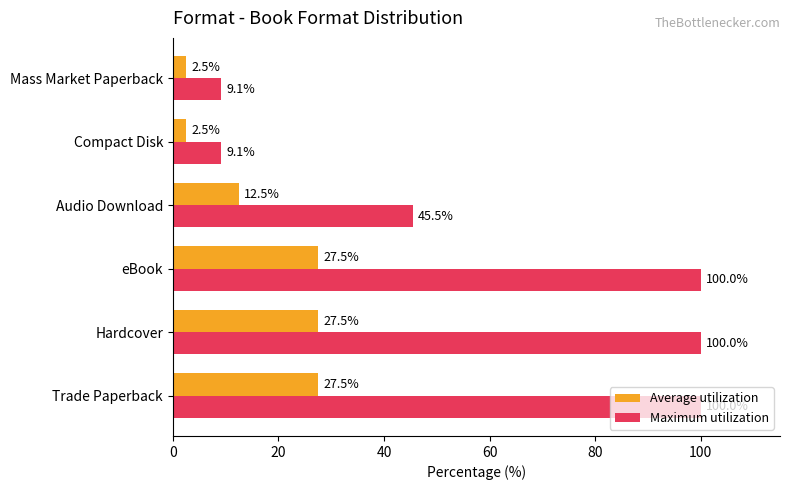

What is the difference between the second highest and second lowest values in the Average utilization series?

25.0